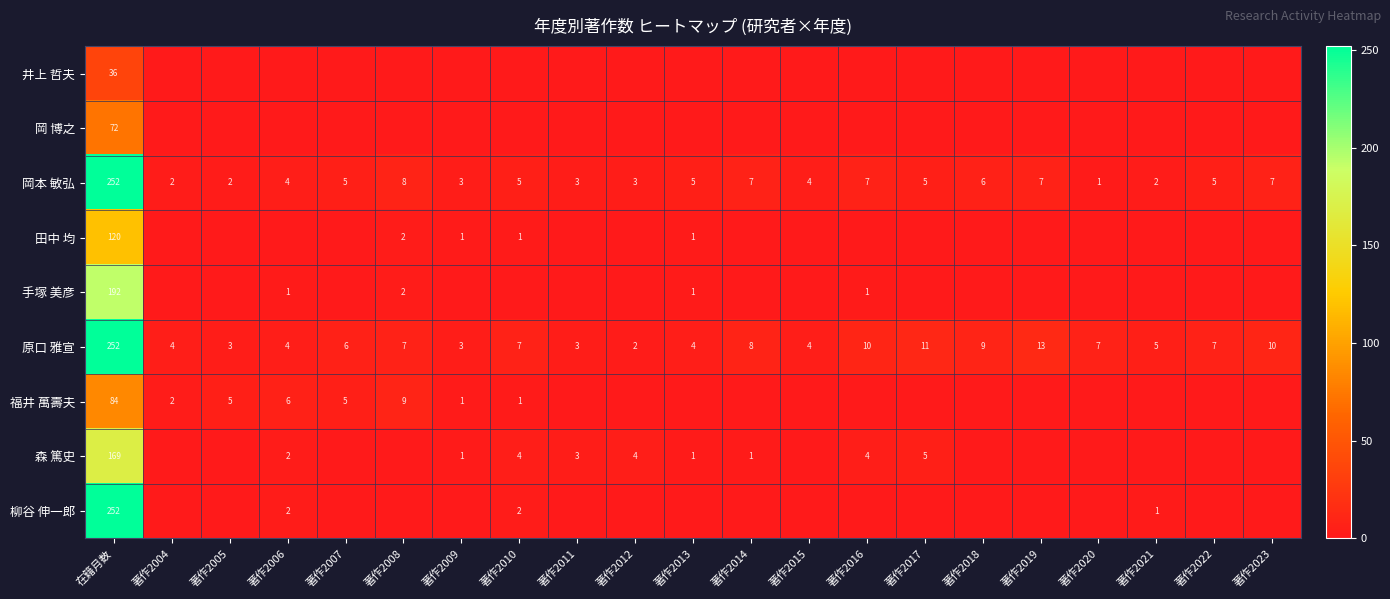

How many series are shown in this chart?

9